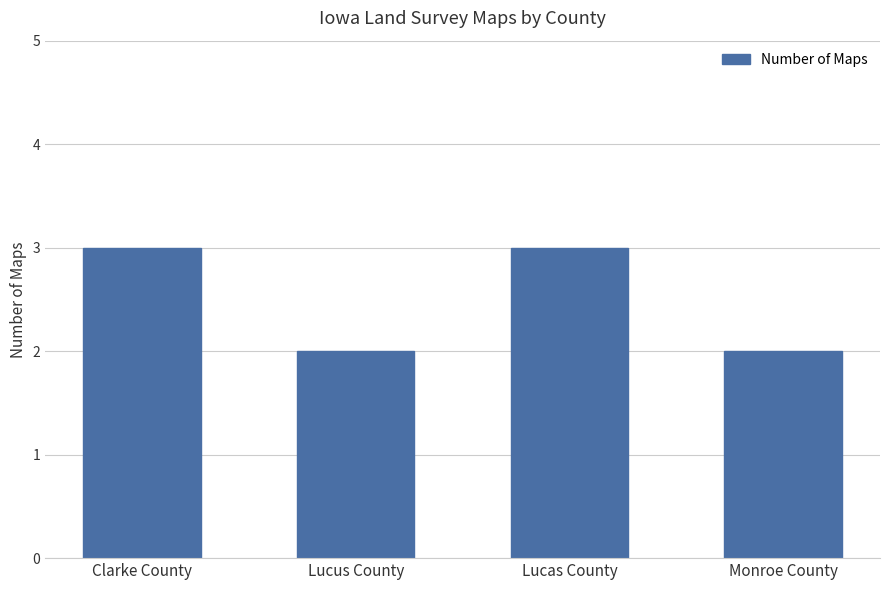

What is the smallest value displayed?

2